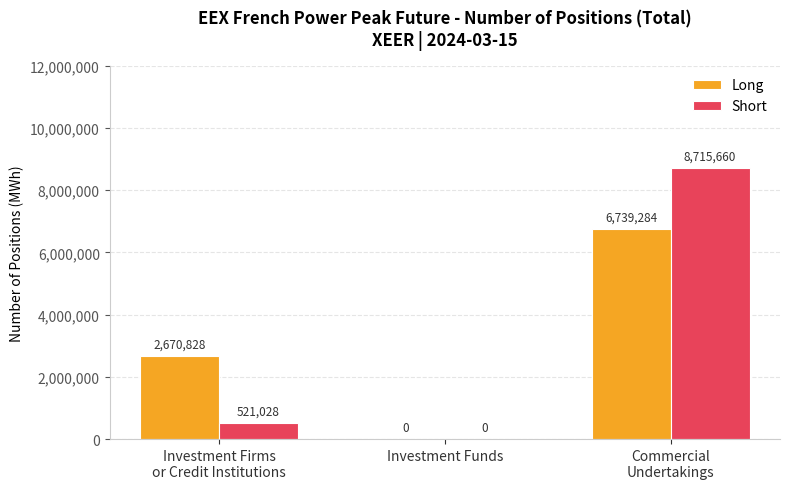

At which category is the sum across all series the highest?

Commercial
Undertakings